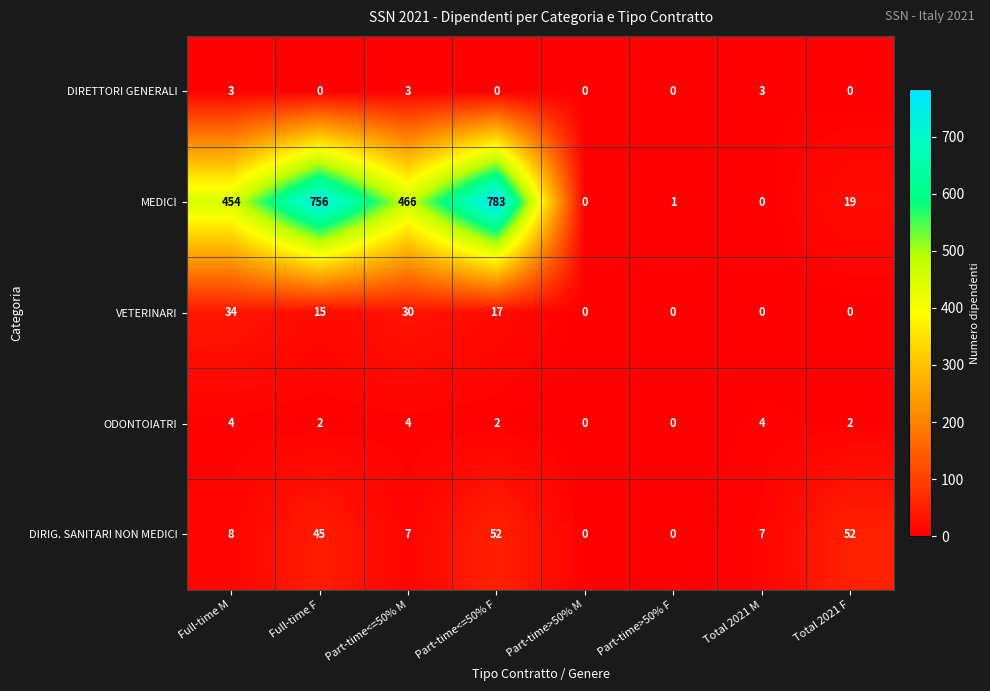

What is the maximum value for MEDICI?

783